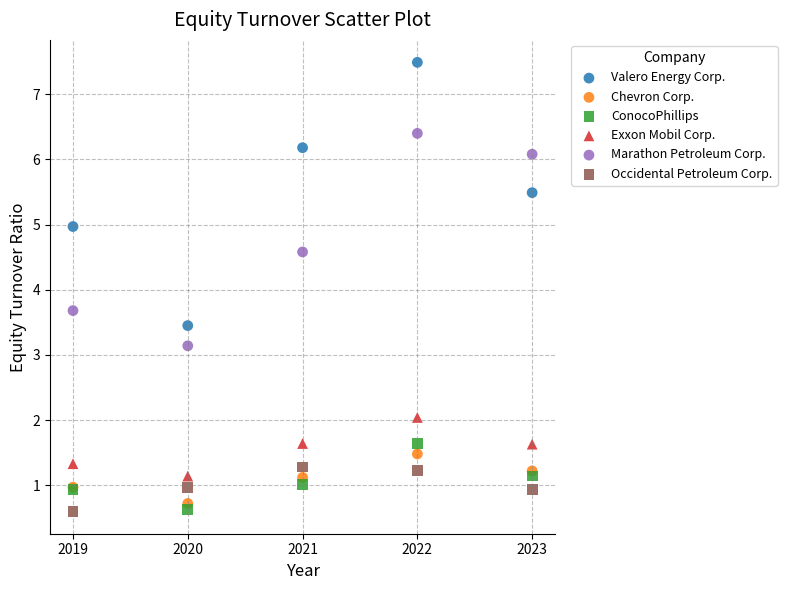

Across all series, what Y value is closest to 4?

3.7